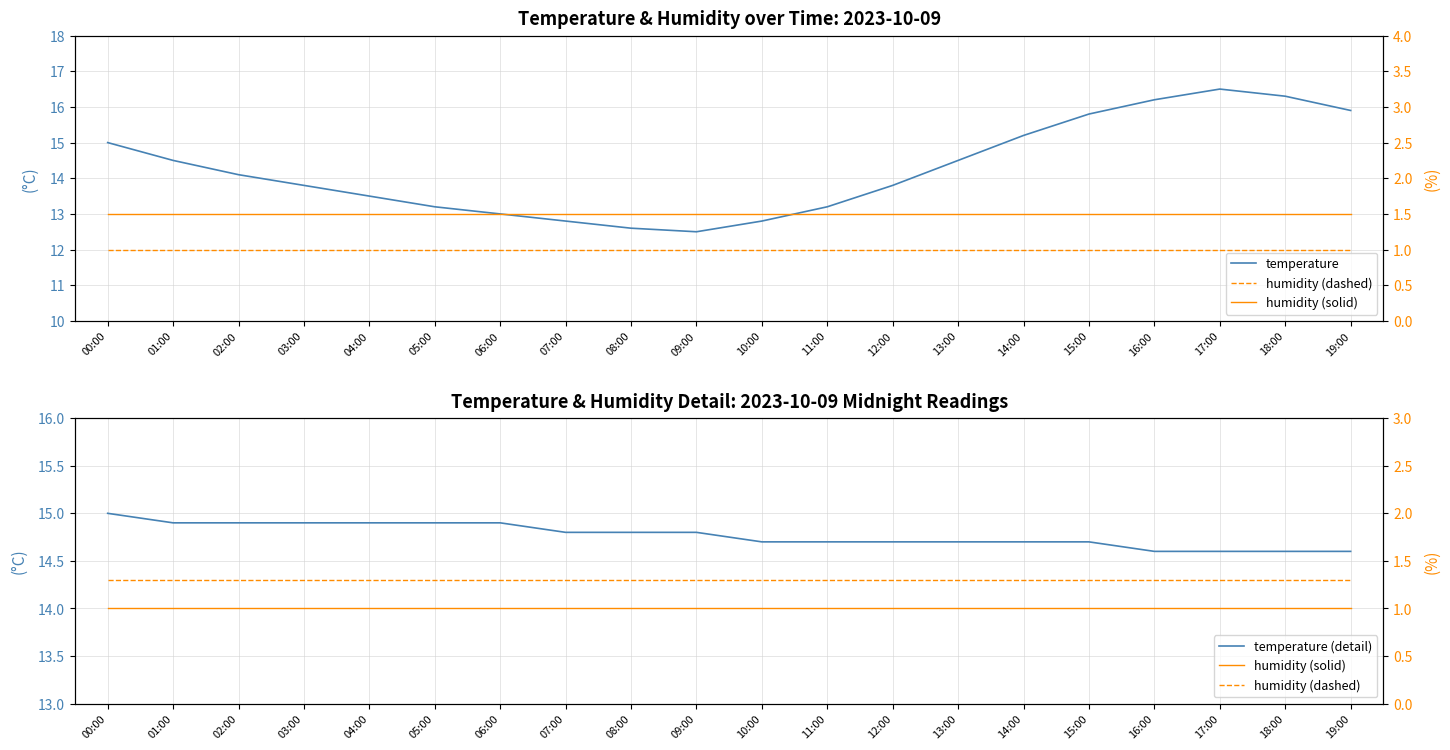

Is it true that humidity (dashed) equals 1.3 at 07:00?

True